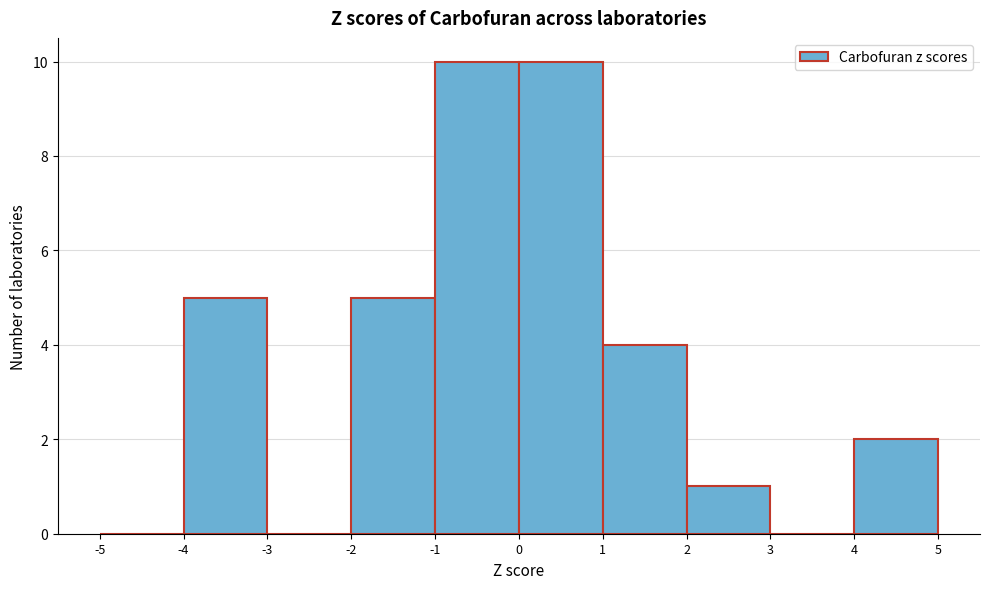

Reading left to right, transcribe this chart: for each bar, give the range it covers on the x-axis and its height. The values are not printed on the chart, so give them approximately, as read against the axis.

-5 to -4: 0
-4 to -3: 5
-3 to -2: 0
-2 to -1: 5
-1 to 0: 10
0 to 1: 10
1 to 2: 4
2 to 3: 1
3 to 4: 0
4 to 5: 2